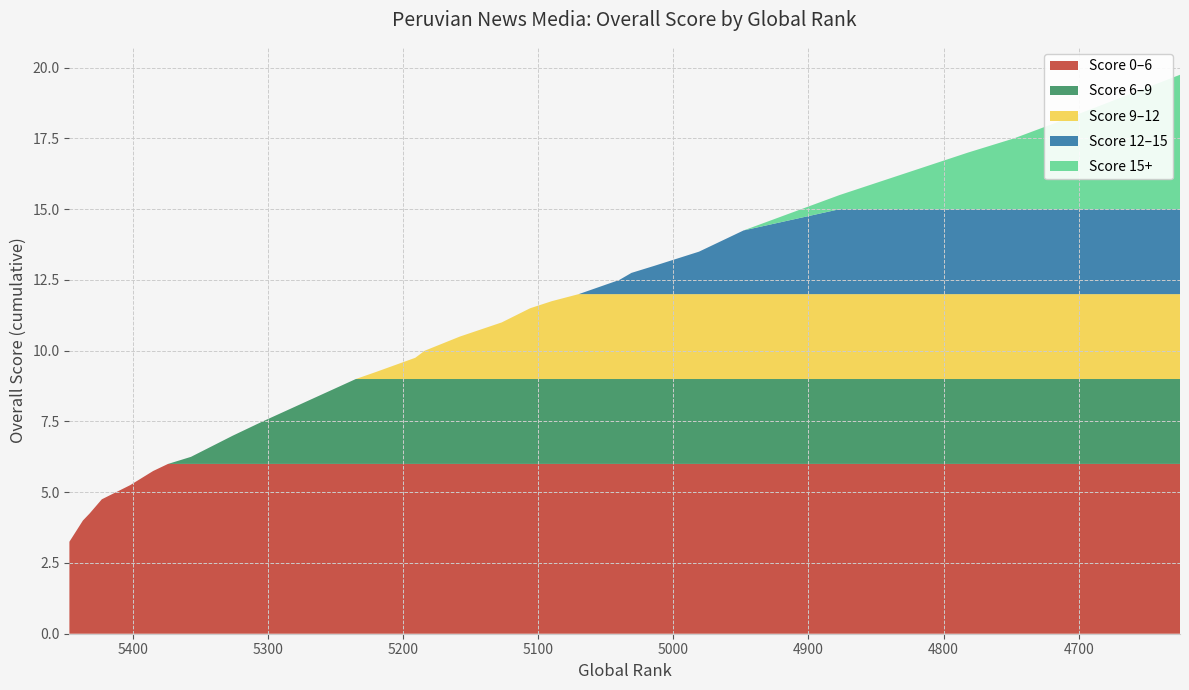

Reading left to right, list all the values displayed in this chart.

Overall: 3.25=3.2	4.0=4.0	4.25=4.2	4.75=4.8	5.25=5.2	5.75=5.8	6.0=6.0	6.25=6.2	7.0=7.0	7.5=7.5	8.0=8.0	9.0=9.0	9.25=9.2	9.75=9.8	10.0=10.0	10.5=10.5	11.0=11.0	11.5=11.5	11.75=11.8	12.0=12.0	12.5=12.5	12.75=12.8	13.0=13.0	13.5=13.5	14.25=14.2	15.5=15.5	17.0=17.0	17.5=17.5	18.0=18.0	19.75=19.8
Global Rank (scaled): 3.25=5447.0	4.0=5437.0	4.25=5432.0	4.75=5423.0	5.25=5402.0	5.75=5385.0	6.0=5374.0	6.25=5357.0	7.0=5326.0	7.5=5304.0	8.0=5281.0	9.0=5235.0	9.25=5220.0	9.75=5191.0	10.0=5184.0	10.5=5158.0	11.0=5127.0	11.5=5106.0	11.75=5090.0	12.0=5070.0	12.5=5040.0	12.75=5031.0	13.0=5014.0	13.5=4981.0	14.25=4948.0	15.5=4877.0	17.0=4782.0	17.5=4748.0	18.0=4720.0	19.75=4625.0